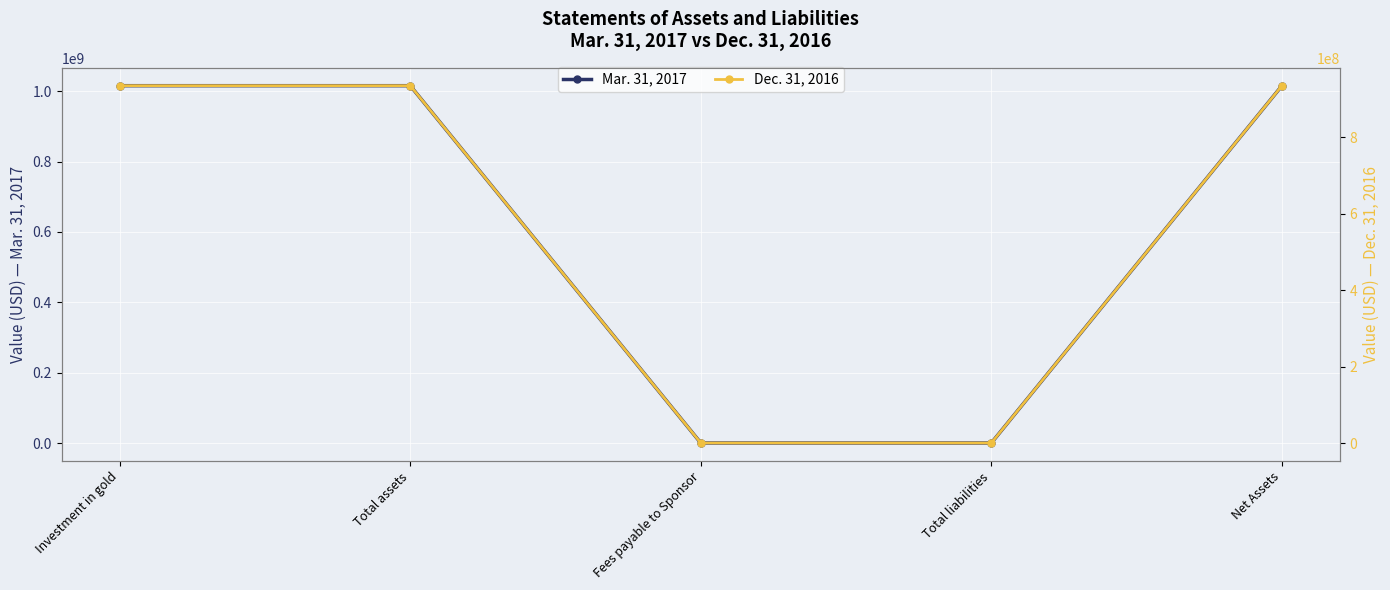

List the series in order of their overall mean, highest first.

Mar. 31, 2017, Dec. 31, 2016